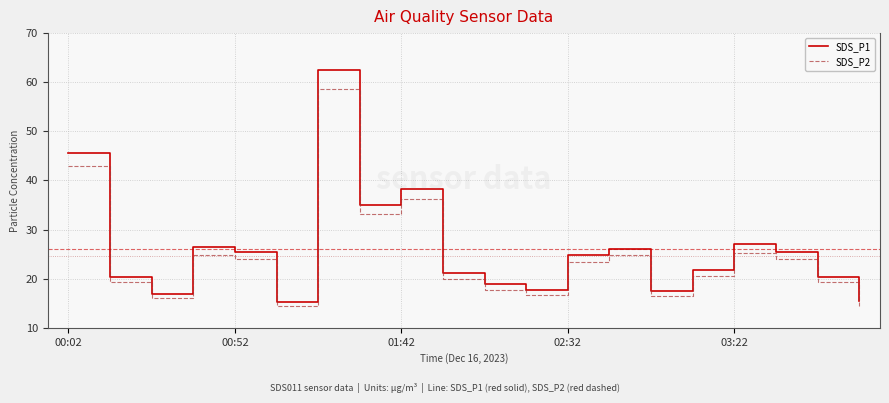

List the series in order of their peak value, highest first.

SDS_P1, SDS_P2